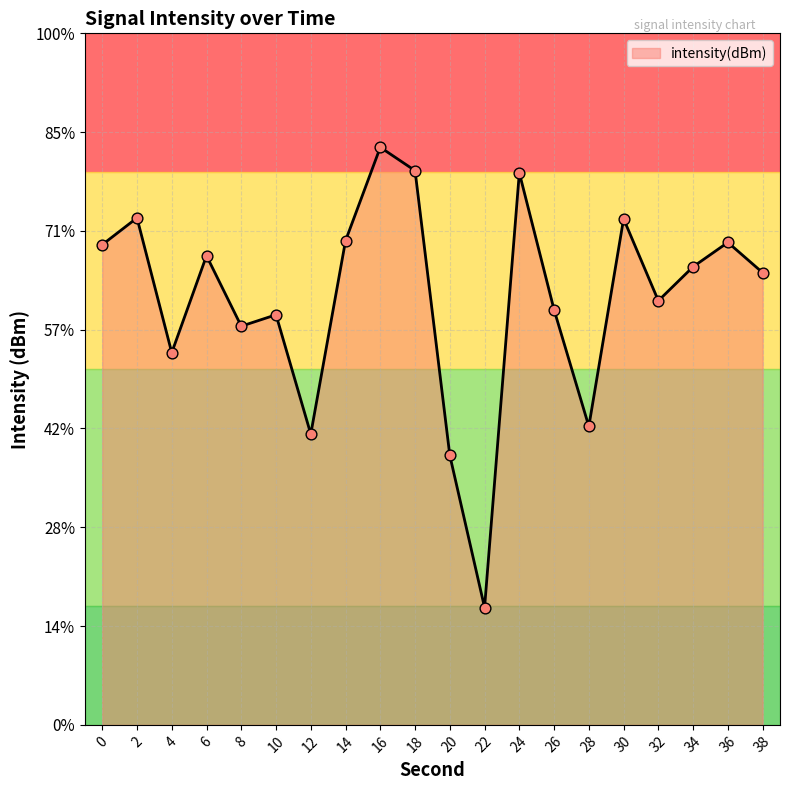

Which has a higher value, 32 or 8?

32